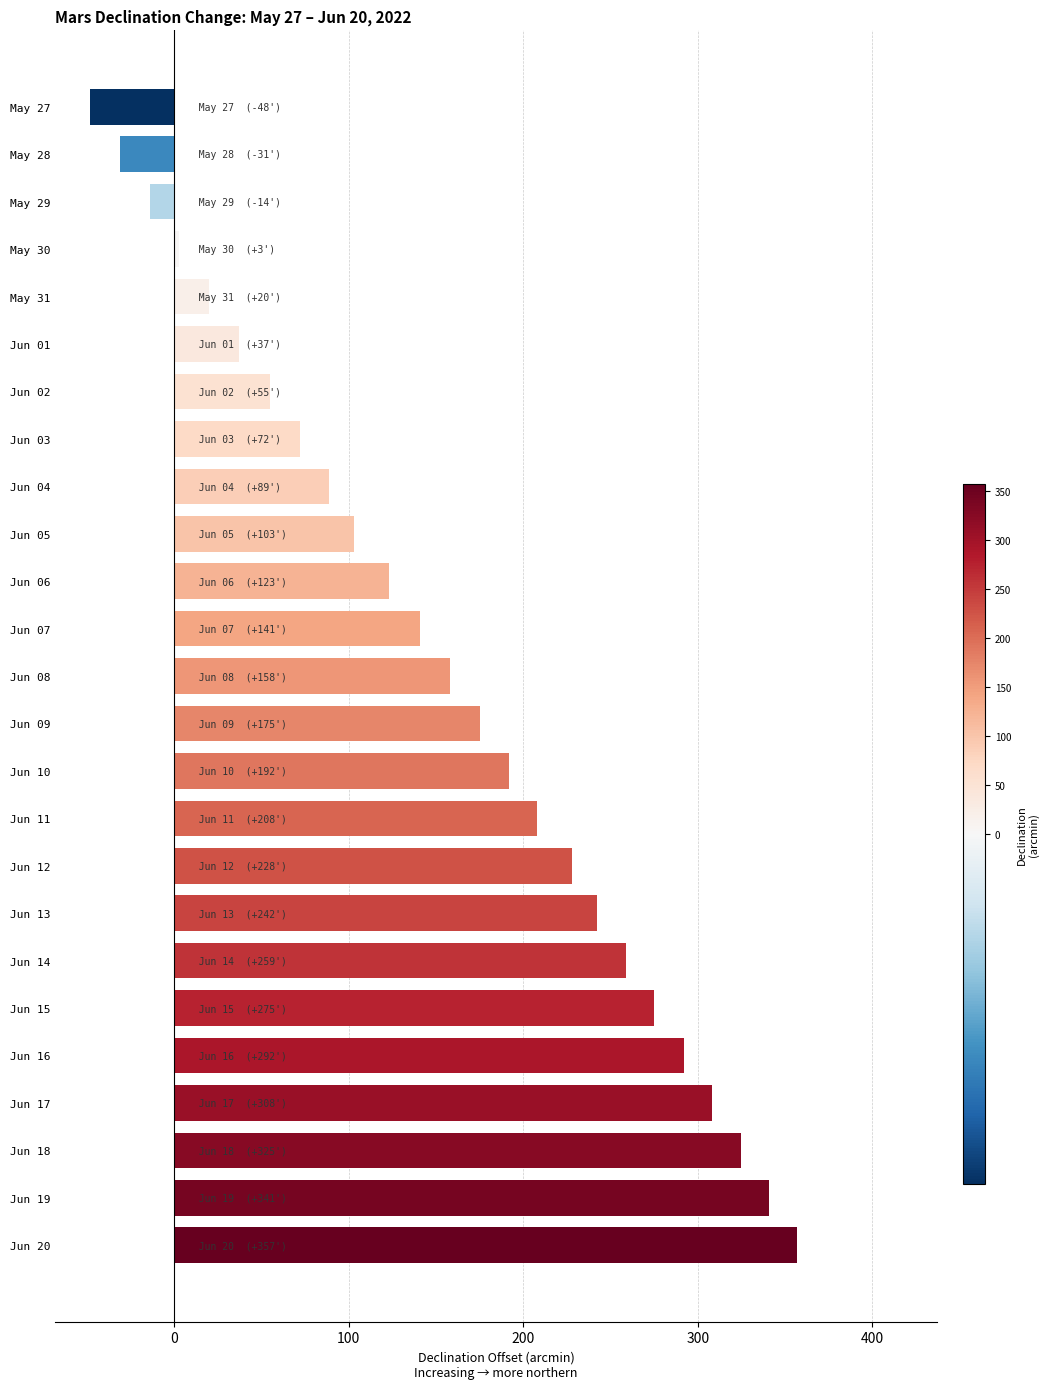

How many values are below zero?

3